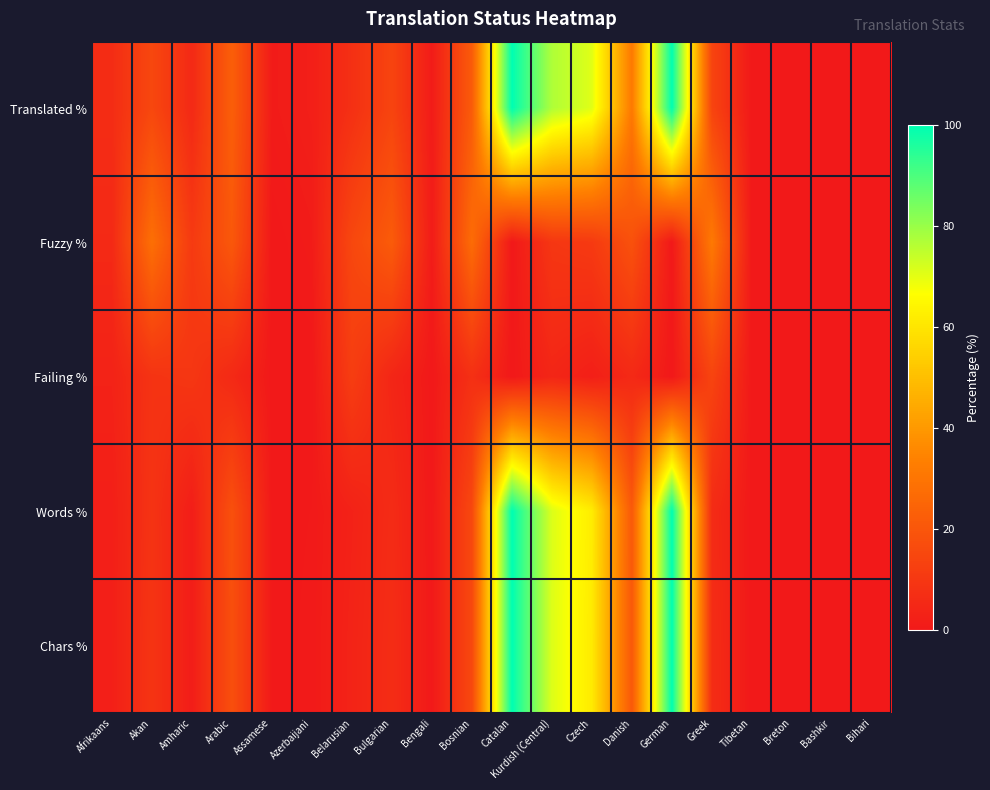

Which has a higher value, Danish or Greek?

Danish